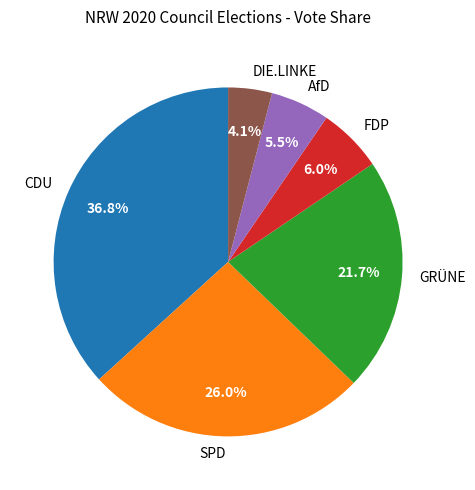

What portion of the pie excludes CDU?

63.2%